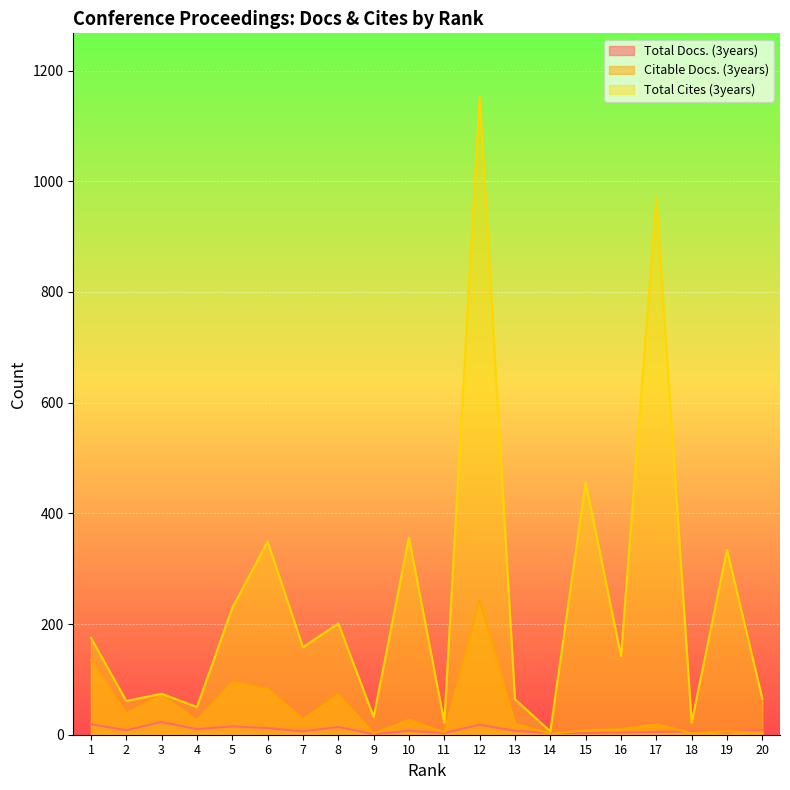

At how many categories does at least one series exceed 128?

11